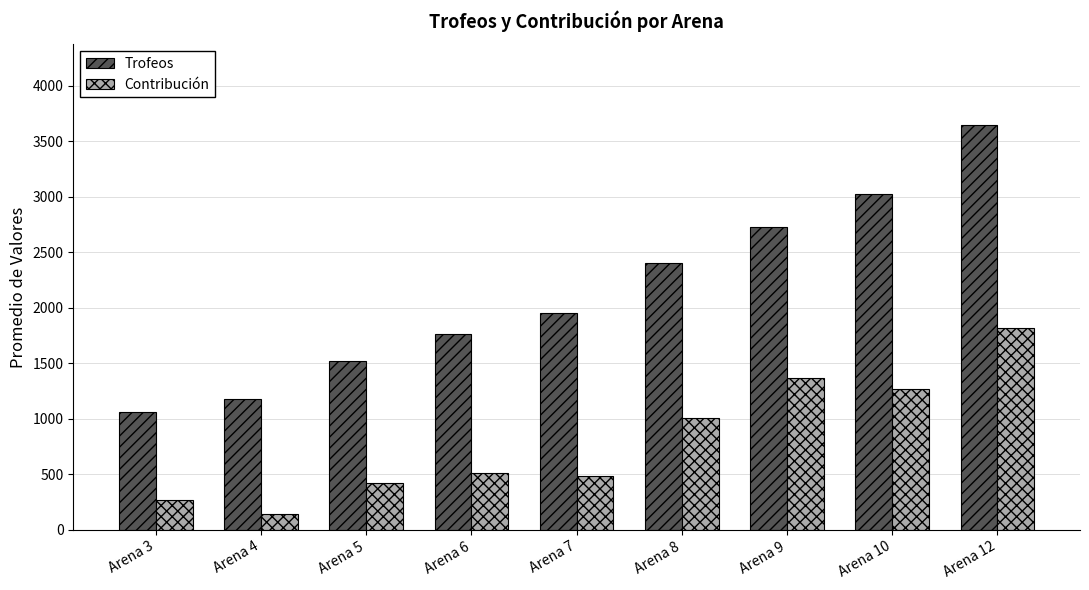

What is the approximate value of Trofeos at Arena 7?

1953.0